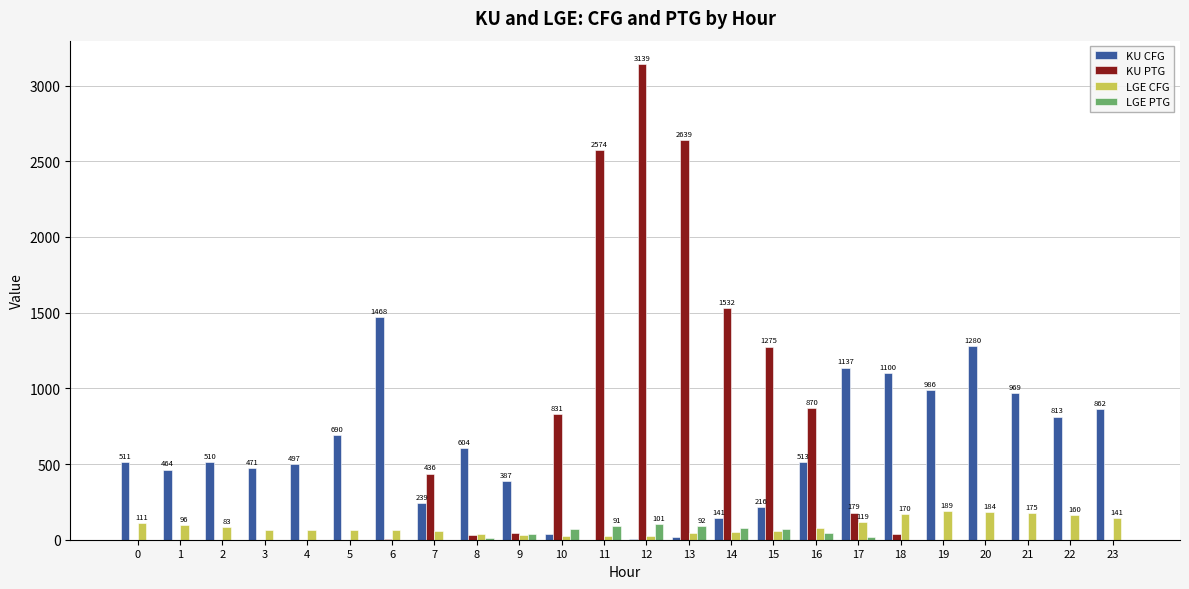

Does the chart contain stacked bars?

No